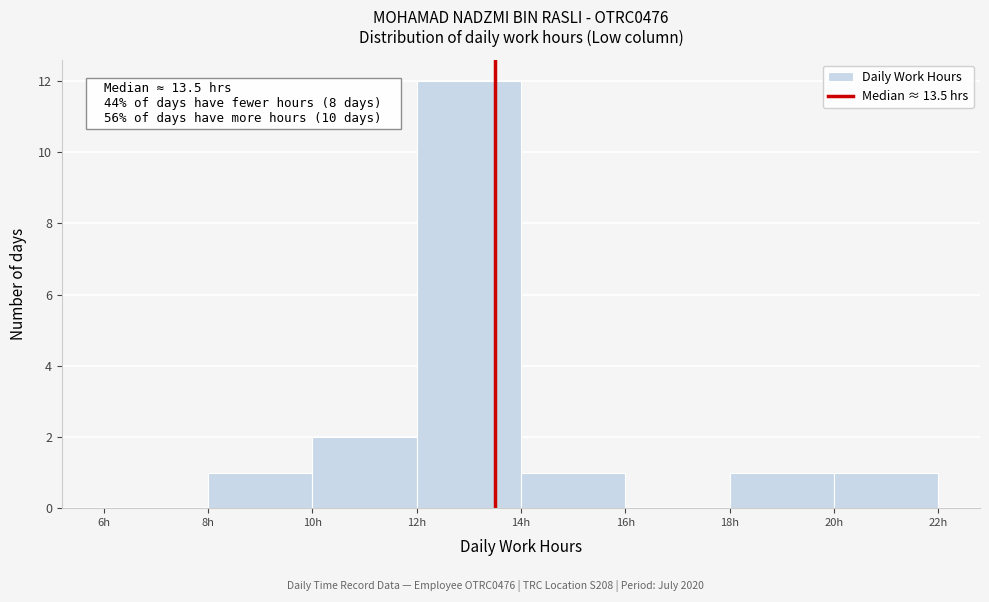

Over which range of the x-axis is the bar tallest?

12 to 14